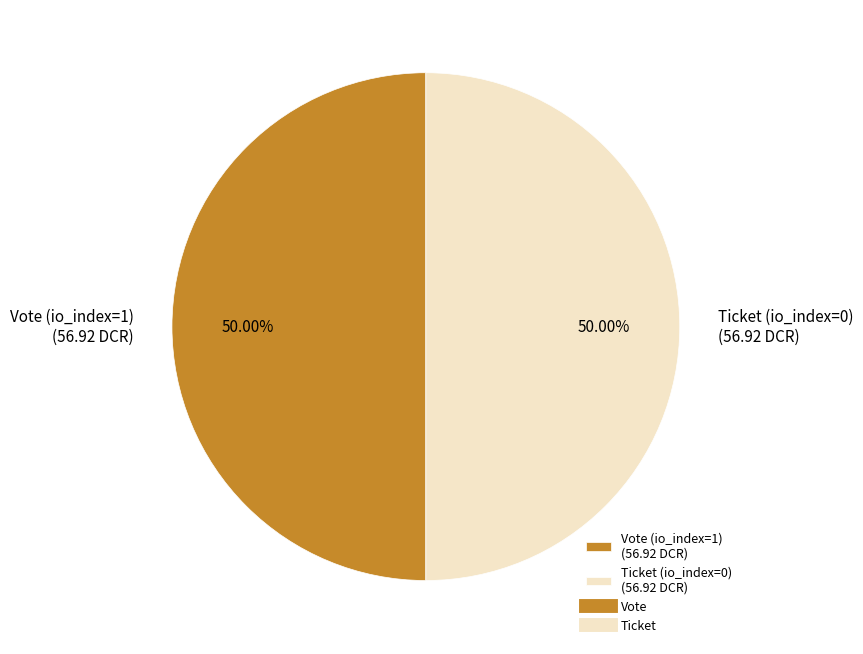

Is the sum of Ticket (io_index=0) (56.92 DCR) and Vote (io_index=1) (56.92 DCR) greater than half?

Yes